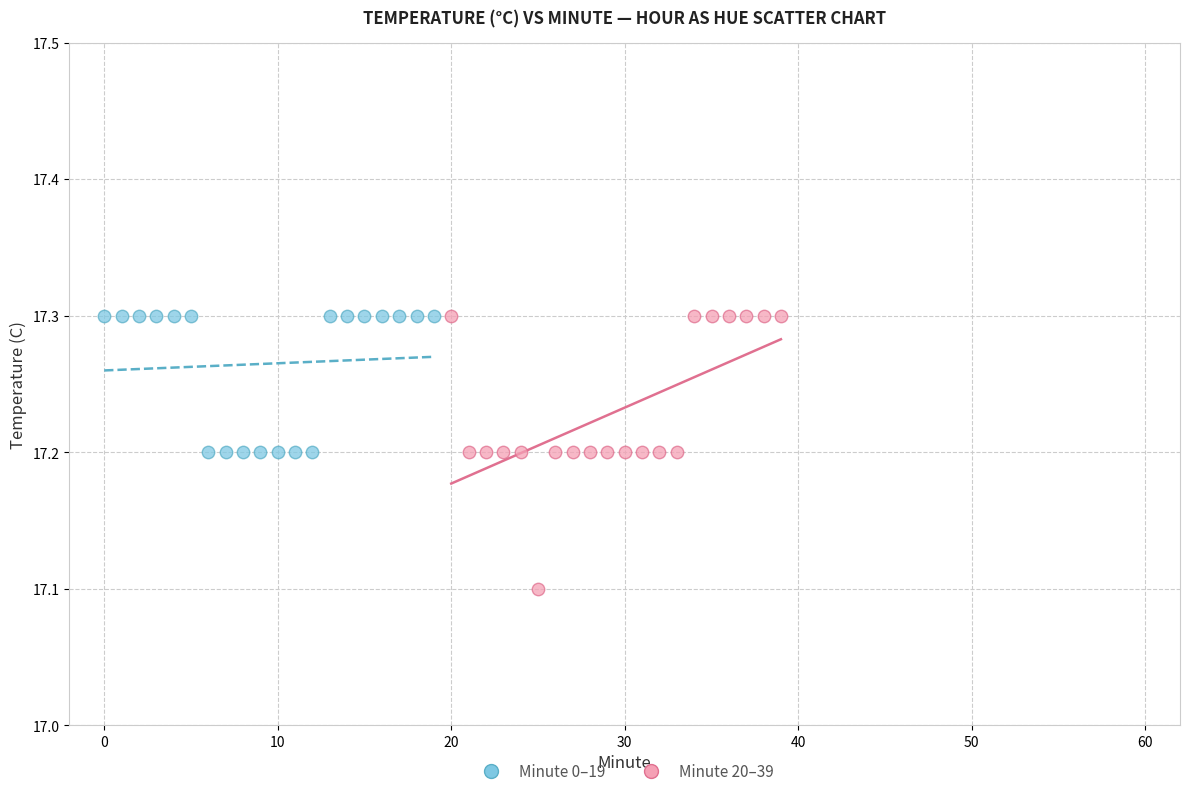

Which series has the largest Y range (max minus min)?

Minute 20–39